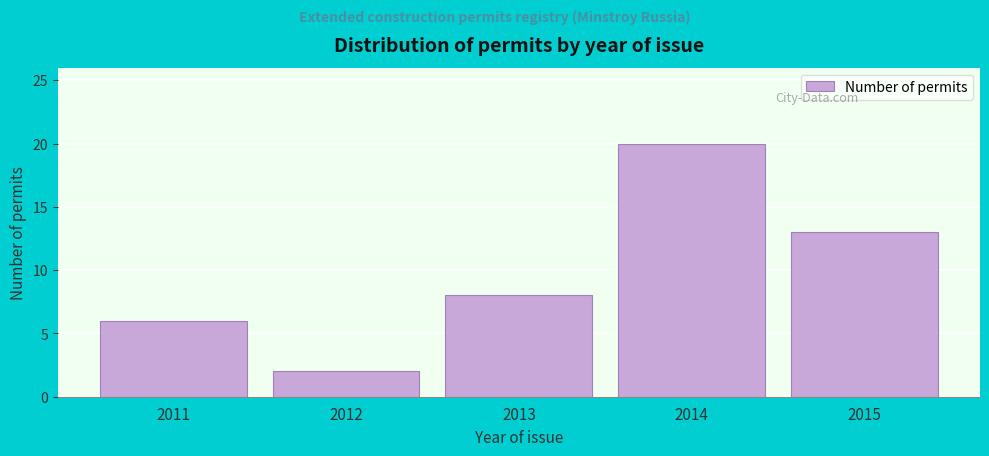

Reading right to left, extract all data points from this chart.

13	20	8	2	6